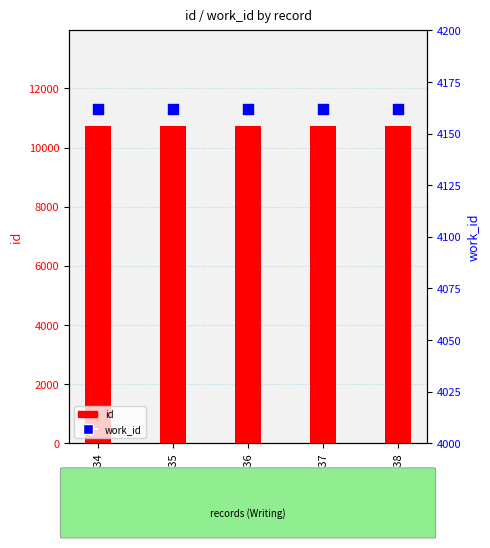

Which series has the widest spread of Y values?

id